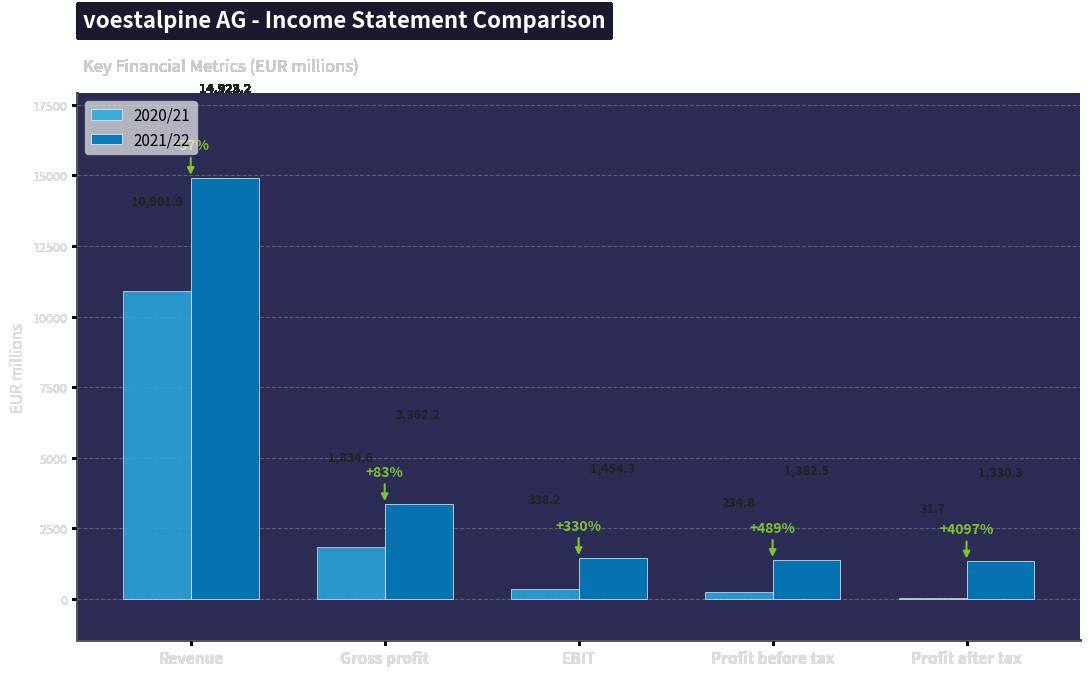

What is the maximum value shown in the chart?

14923.2